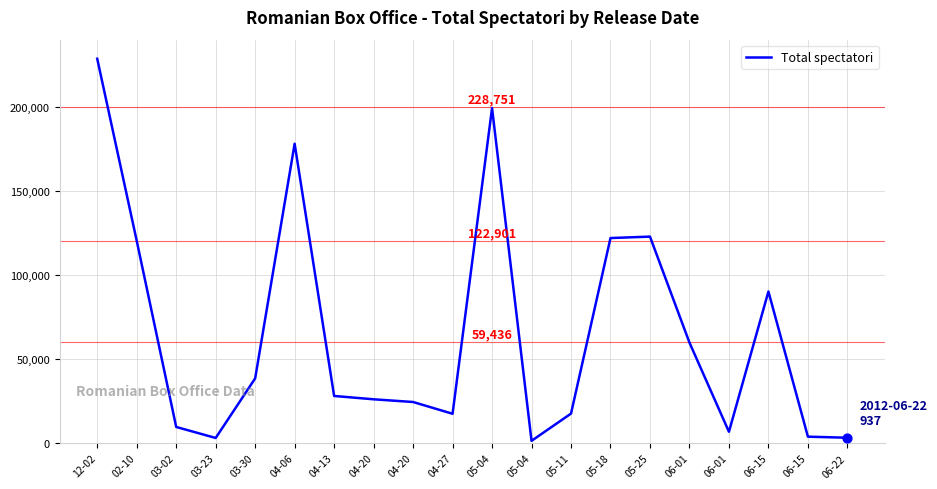

Which has a higher value, 03-30 or 05-25?

05-25